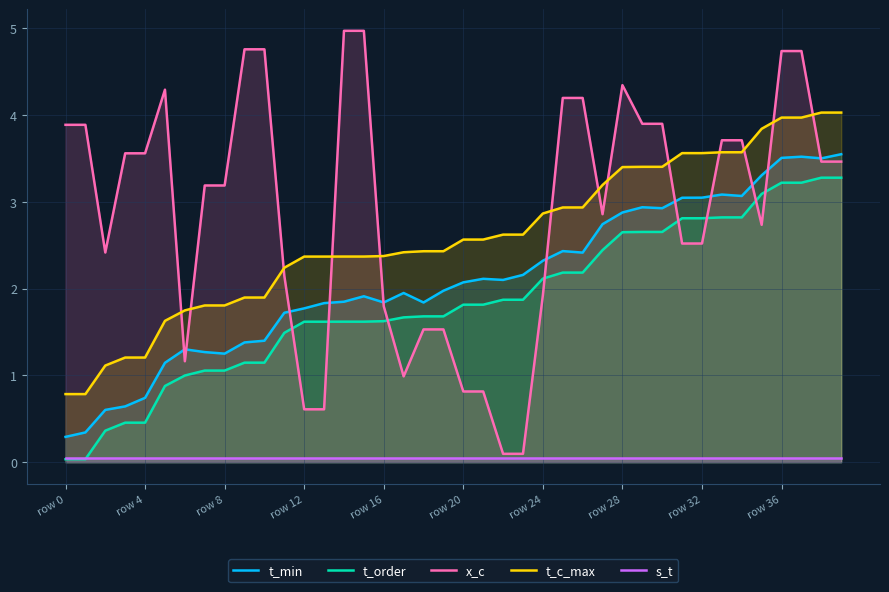

How many lines are shown in the chart?

5